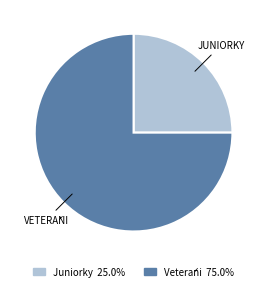

Do Juniorky 25.0% and Veteráni 75.0% together represent more than half of the pie?

Yes